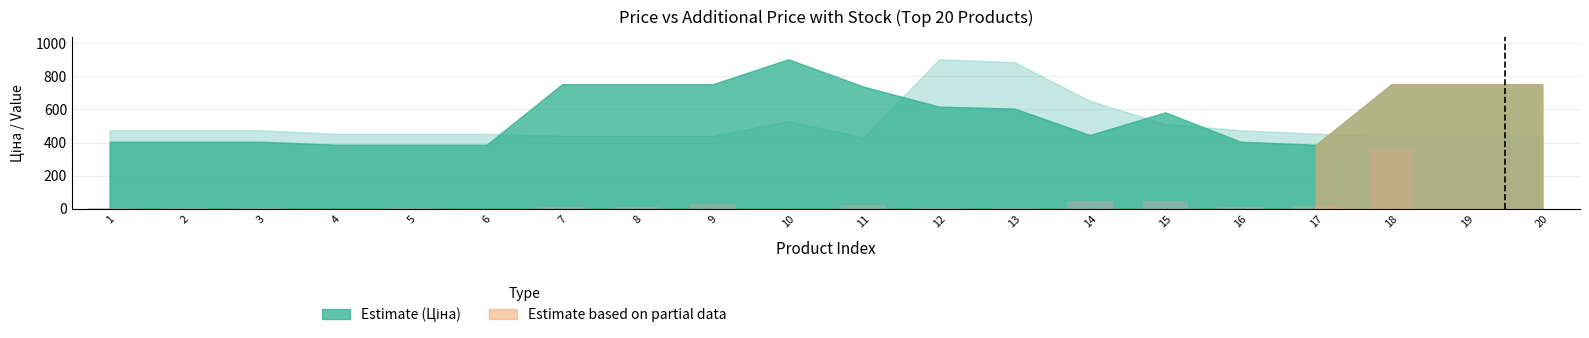

The value at 18 is 156.5. True or false?

False